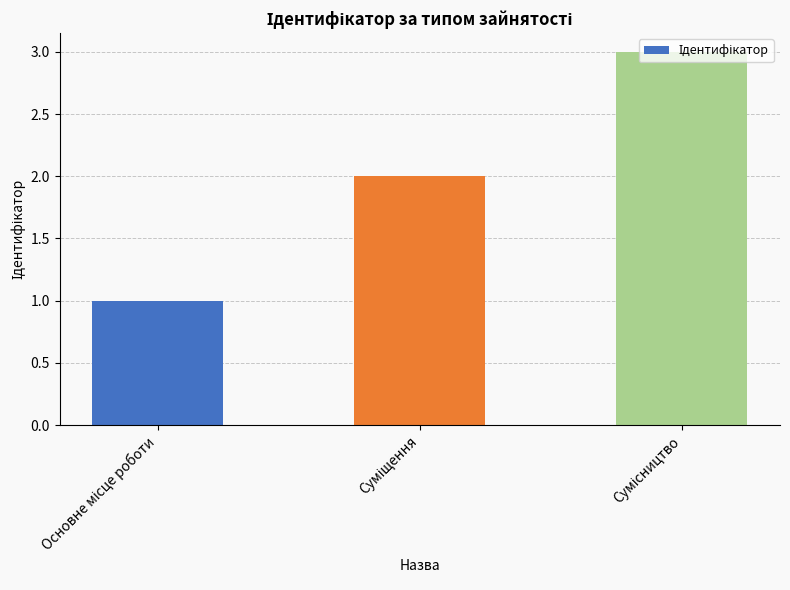

What is the maximum value shown in the chart?

3